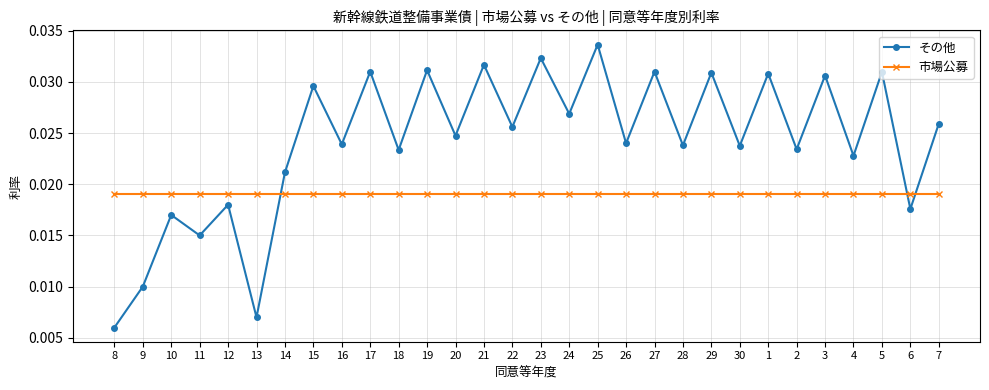

True or false: その他 has more than 1 points higher than both neighbors.

True